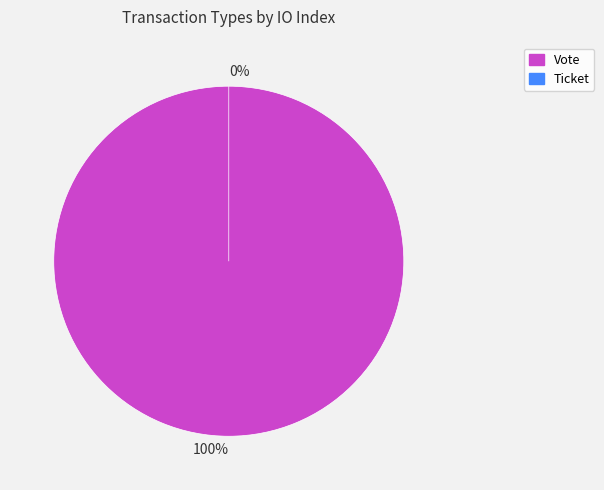

To the nearest percent, what is the combined percentage of Vote and Ticket?

100%